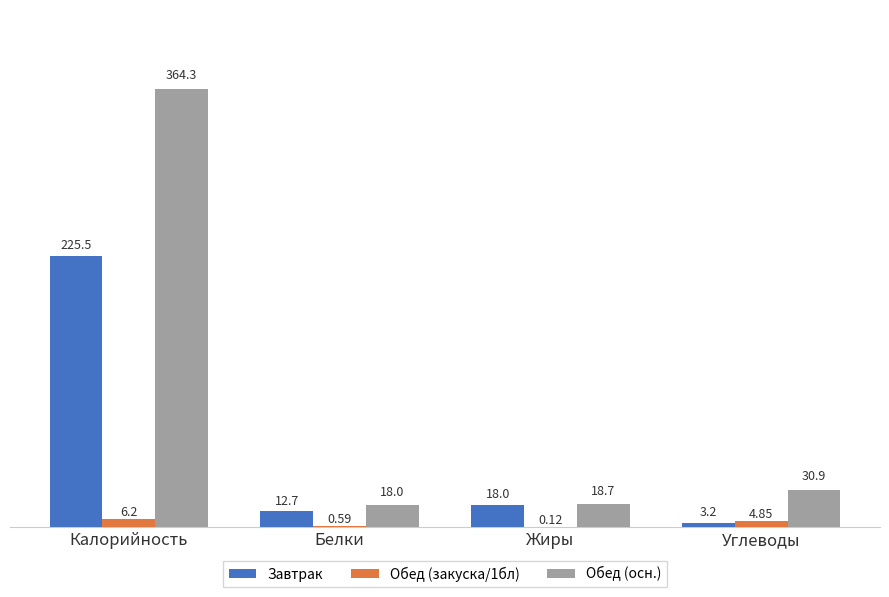

What are all the series names shown in the legend?

Завтрак, Обед (закуска/1бл), Обед (осн.)